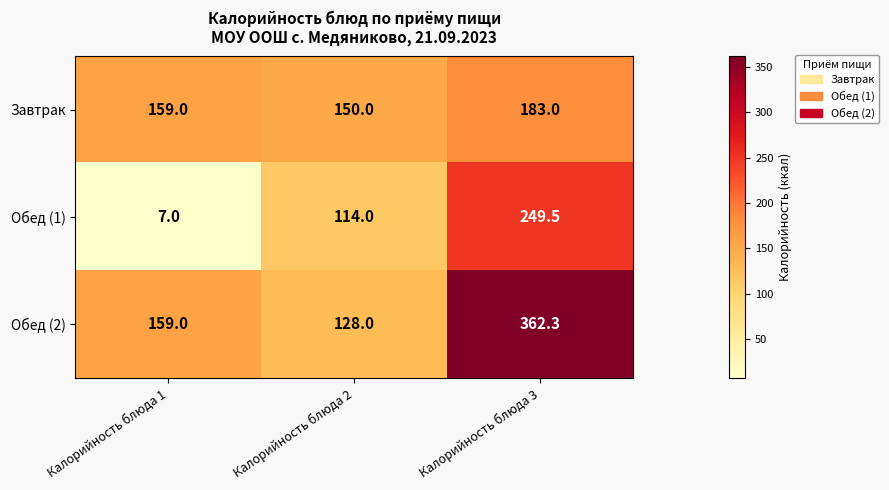

Which series has the largest range (max minus min)?

Обед (1)